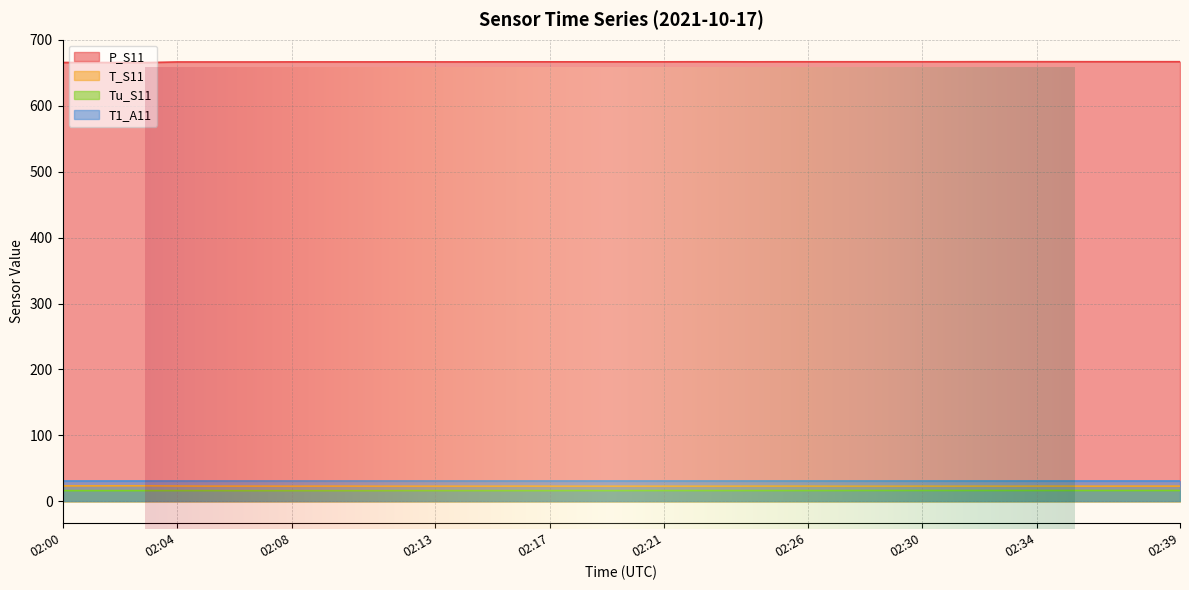

Which series has the largest total across all categories?

P_S11